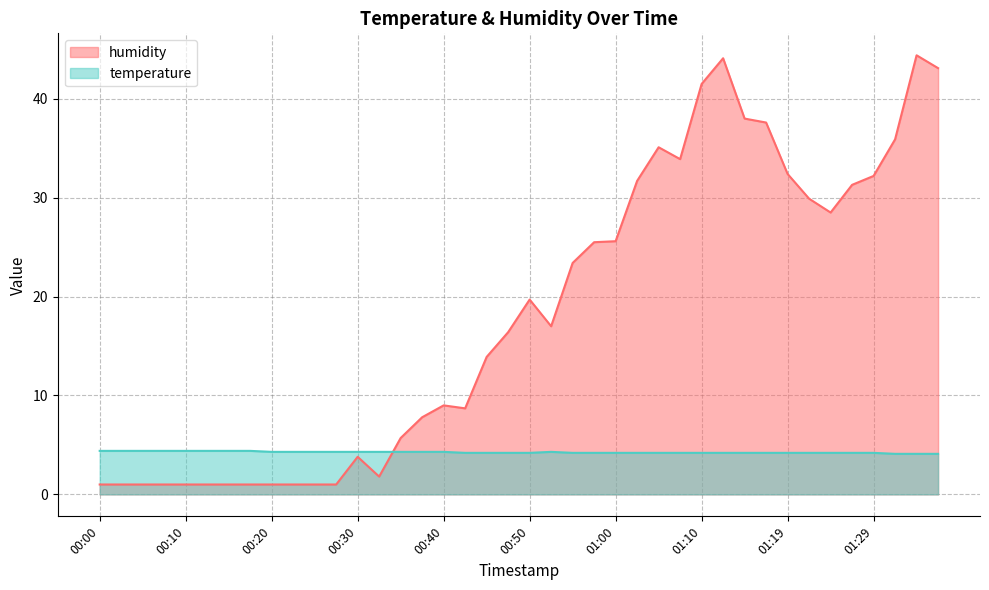

How many temperature values are between 4 and 5?

40